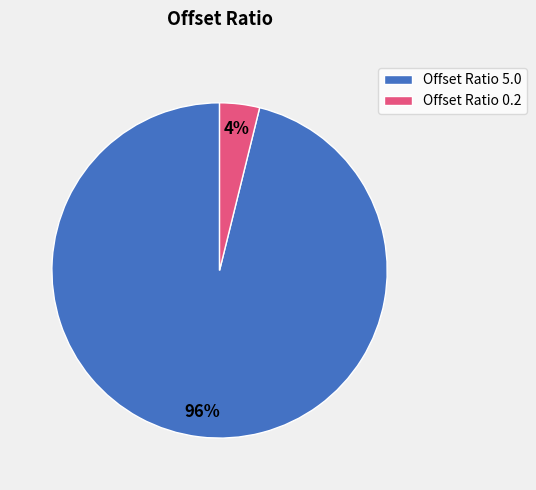

Does any single category account for the majority?

Yes